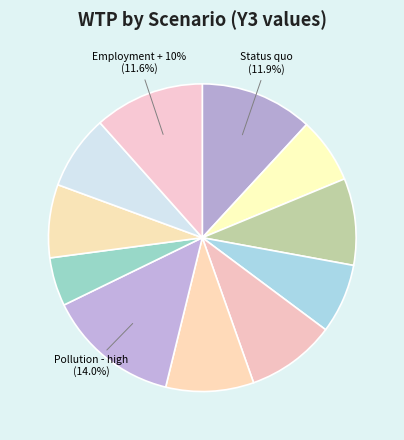

Is there a majority slice in this chart?

No